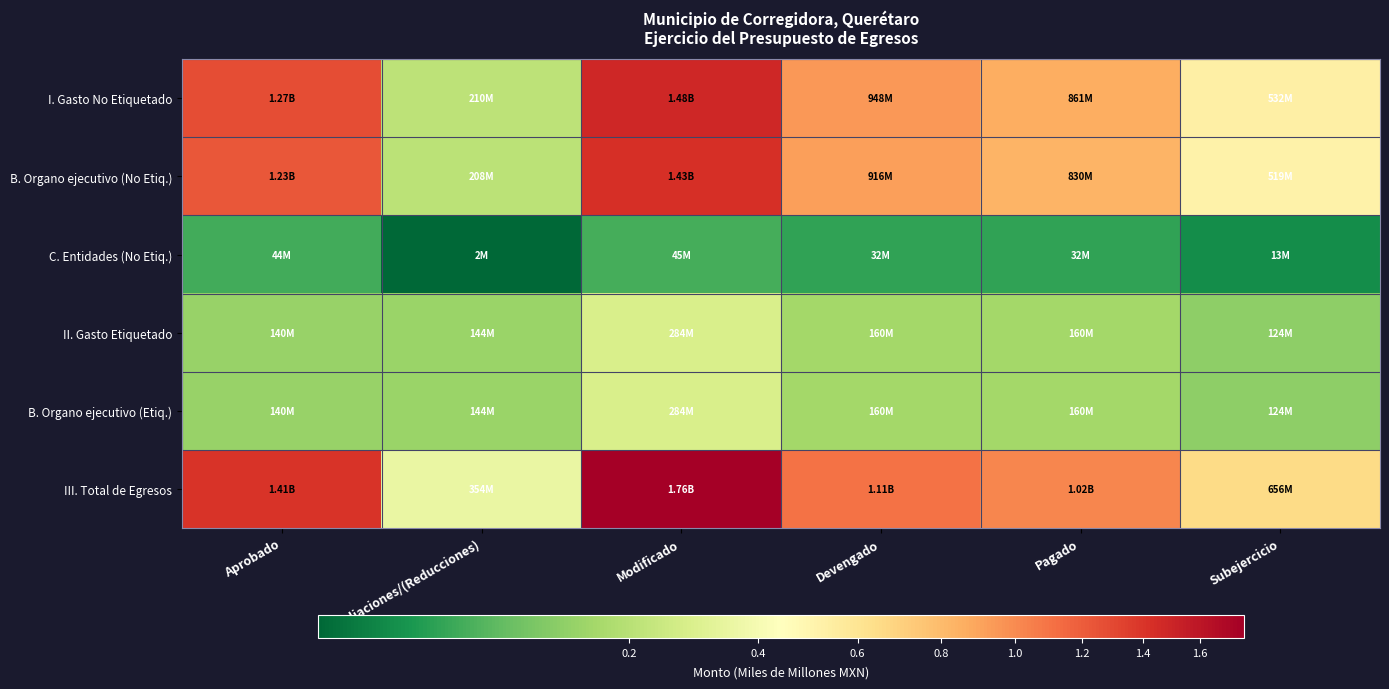

At Modificado, list the series in order from smallest to largest.

C. Entidades (No Etiq.), II. Gasto Etiquetado, B. Organo ejecutivo (Etiq.), B. Organo ejecutivo (No Etiq.), I. Gasto No Etiquetado, III. Total de Egresos